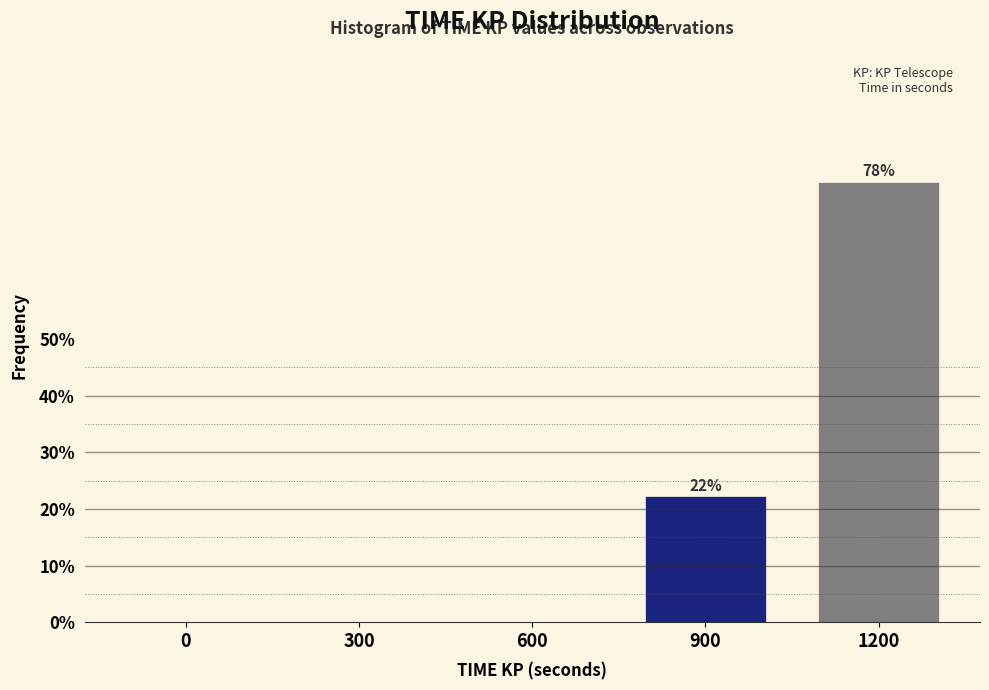

Reading right to left, extract all data points from this chart.

1200=77.8	900=22.2	600=0.0	300=0.0	0=0.0